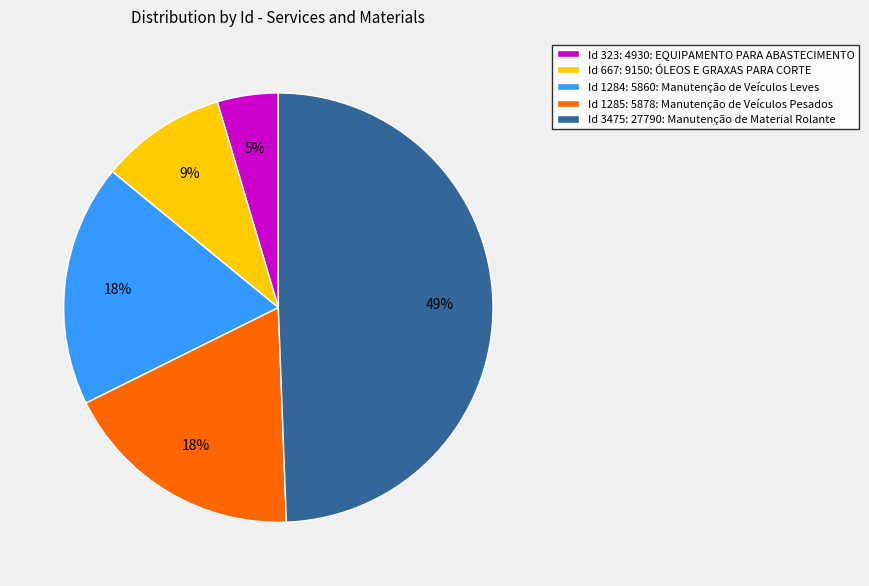

The Id 323: 4930: EQUIPAMENTO PARA ABASTECIMENTO slice represents 5% of the pie. True or false?

True